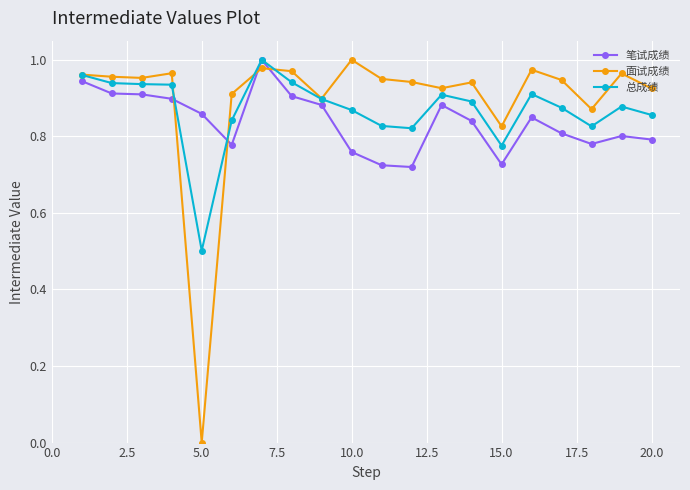

What is the difference between the maximum and minimum values in the 总成绩 series?

0.5